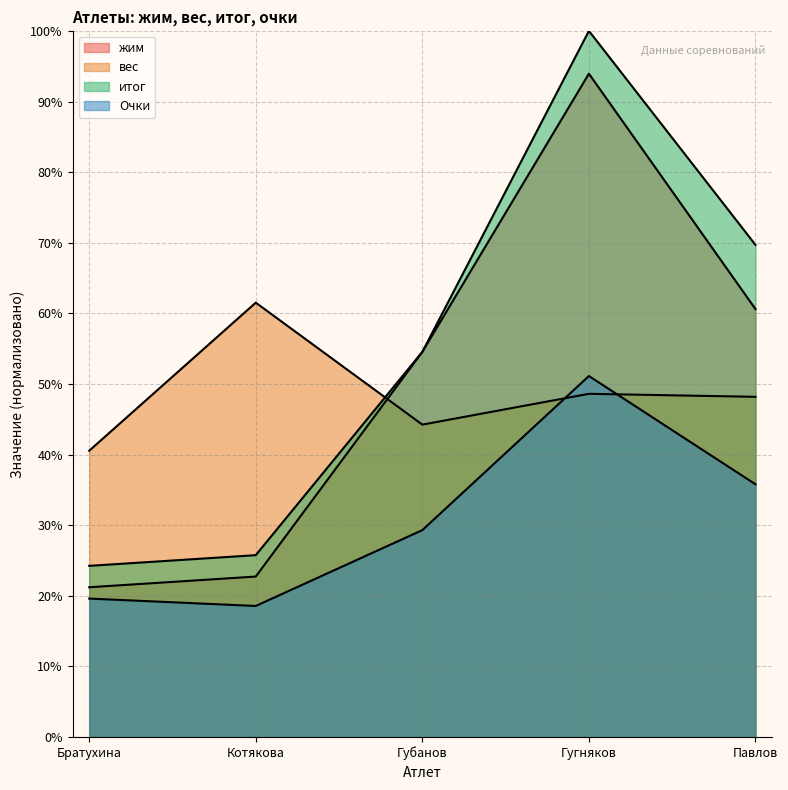

What is the average value of the итог series?

54.8